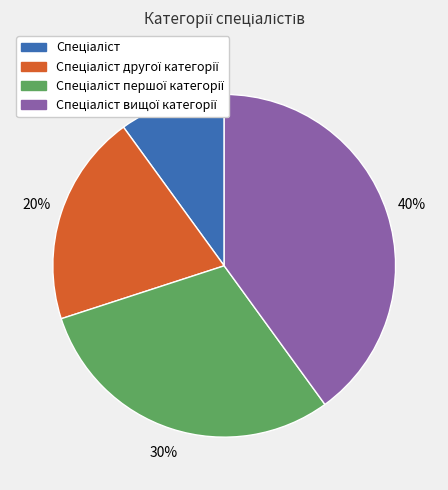

Does any single category account for the majority?

No